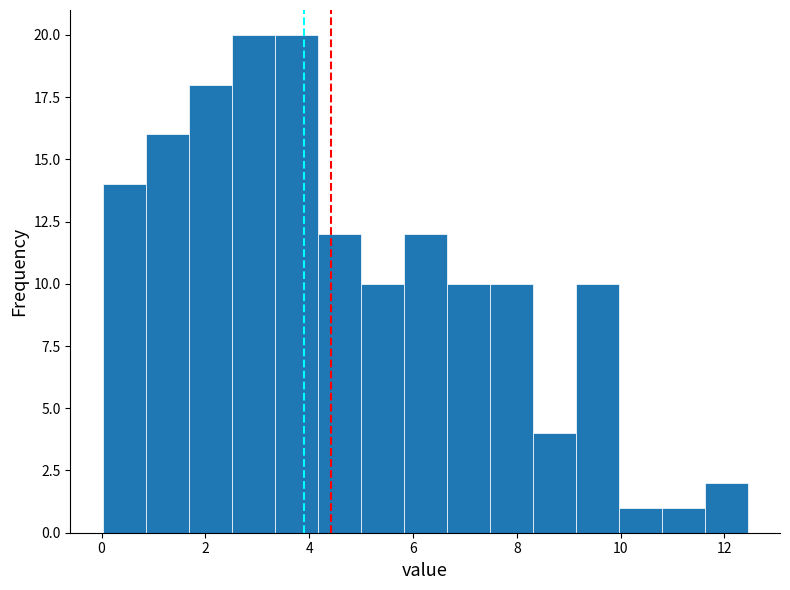

Reading left to right, transcribe this chart: for each bar, give the range it covers on the x-axis and its height. Neither the bar edges nor the heights are printed on the chart, so give them approximately, as read against the axes.

0.0 to 0.8: 14
0.8 to 1.6: 16
1.6 to 2.6: 18
2.6 to 3.4: 20
3.4 to 4.2: 20
4.2 to 5.0: 12
5.0 to 5.8: 10
5.8 to 6.6: 12
6.6 to 7.4: 10
7.4 to 8.4: 10
8.4 to 9.2: 4
9.2 to 10.0: 10
10.0 to 10.8: 1
10.8 to 11.6: 1
11.6 to 12.4: 2